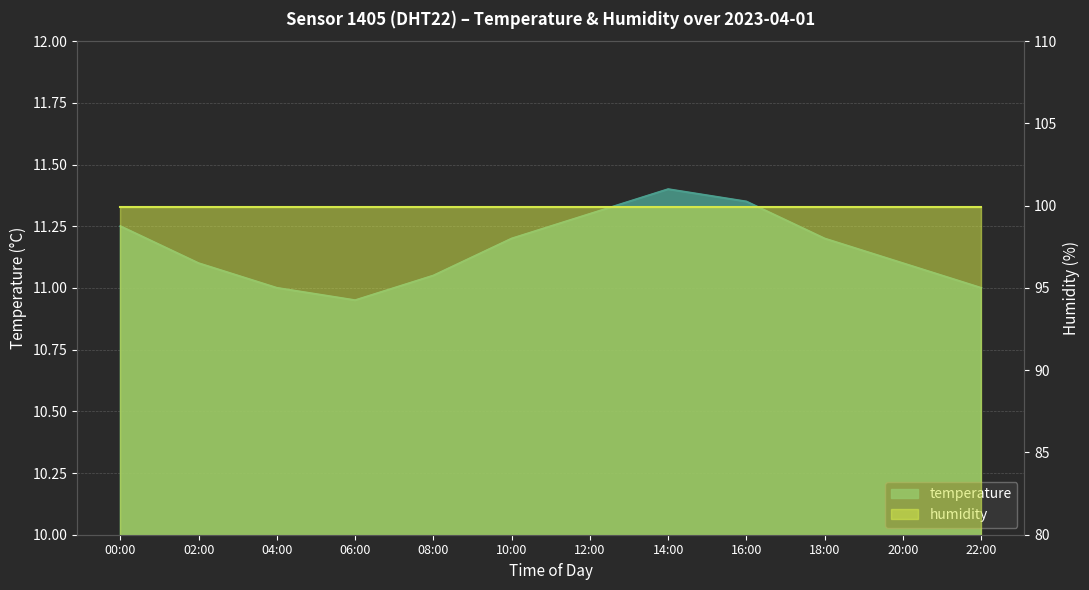

The chart shows a value of 11.2 at 10:00. True or false?

True